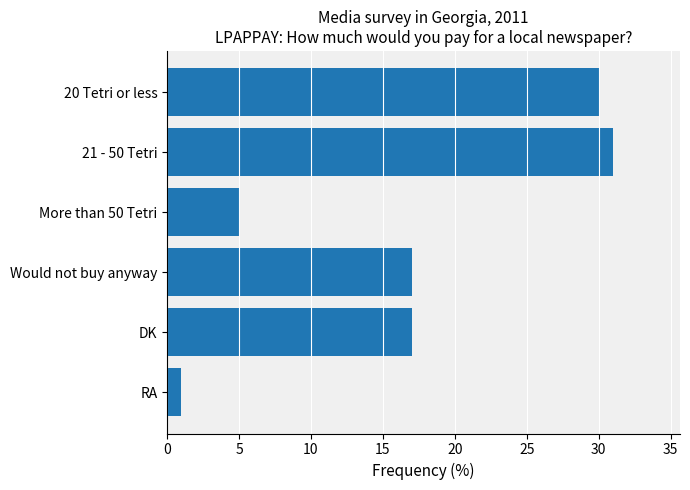

Which has a higher value, 20 Tetri or less or RA?

20 Tetri or less